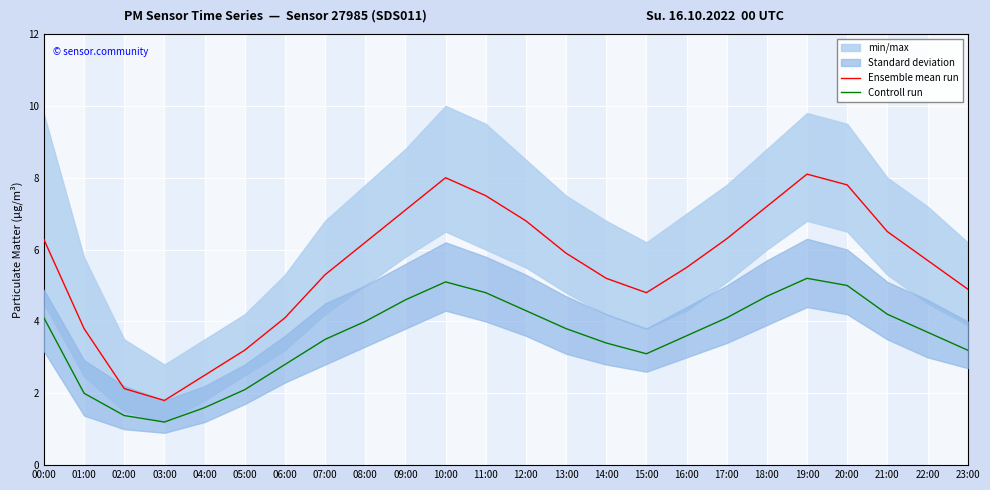

Rank the series by their maximum value, from lowest to highest.

Controll run, Ensemble mean run